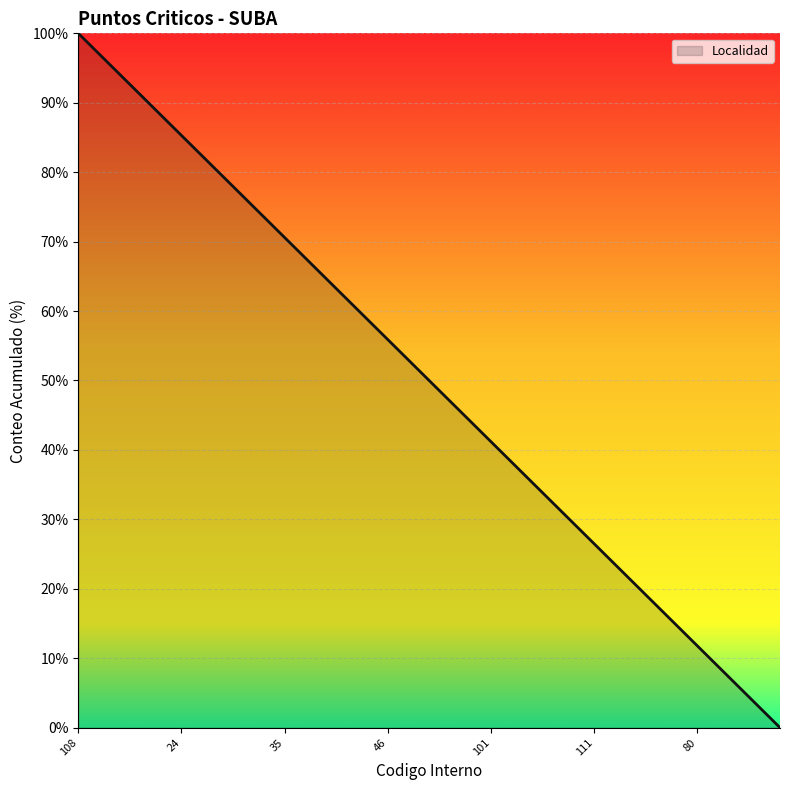

What is the greatest value displayed?

100.0